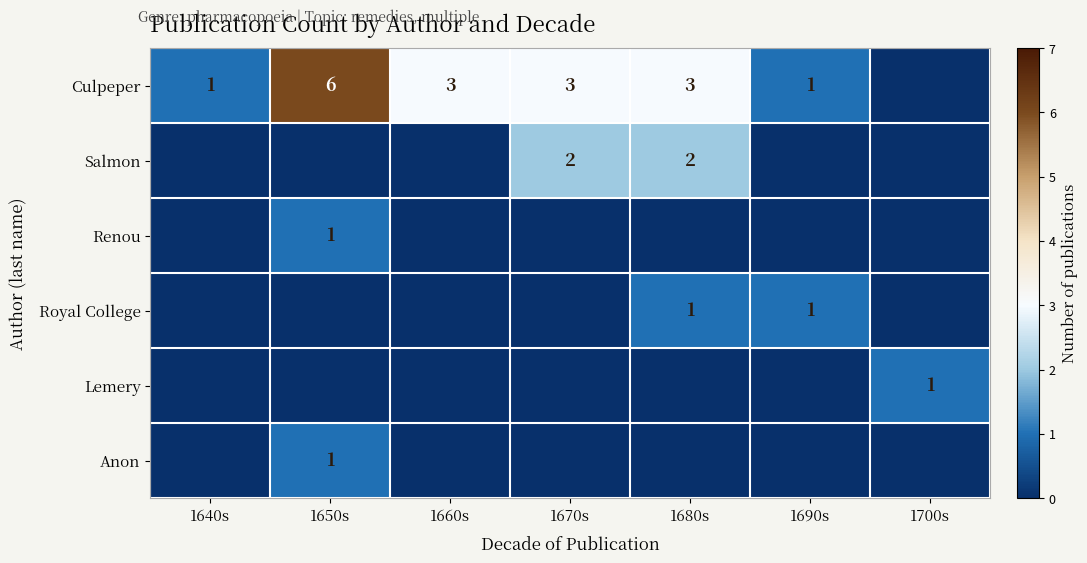

True or false: Royal College has a value of 1 at 1680s.

True